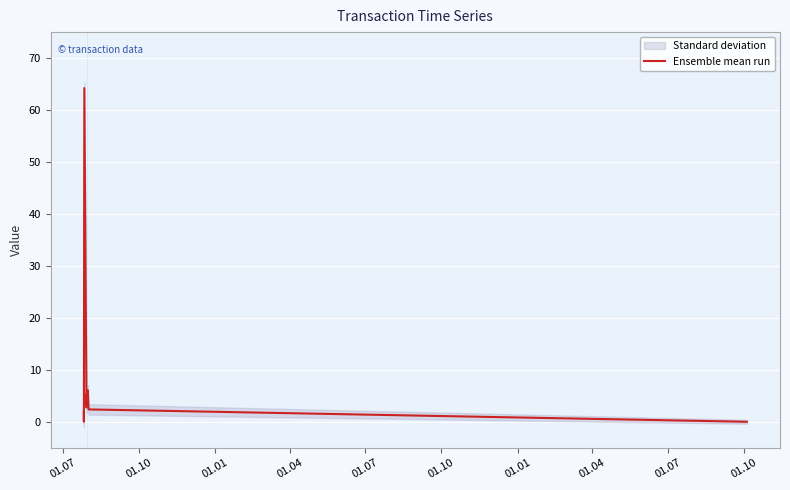

What is the maximum value for Ensemble mean run?

64.2